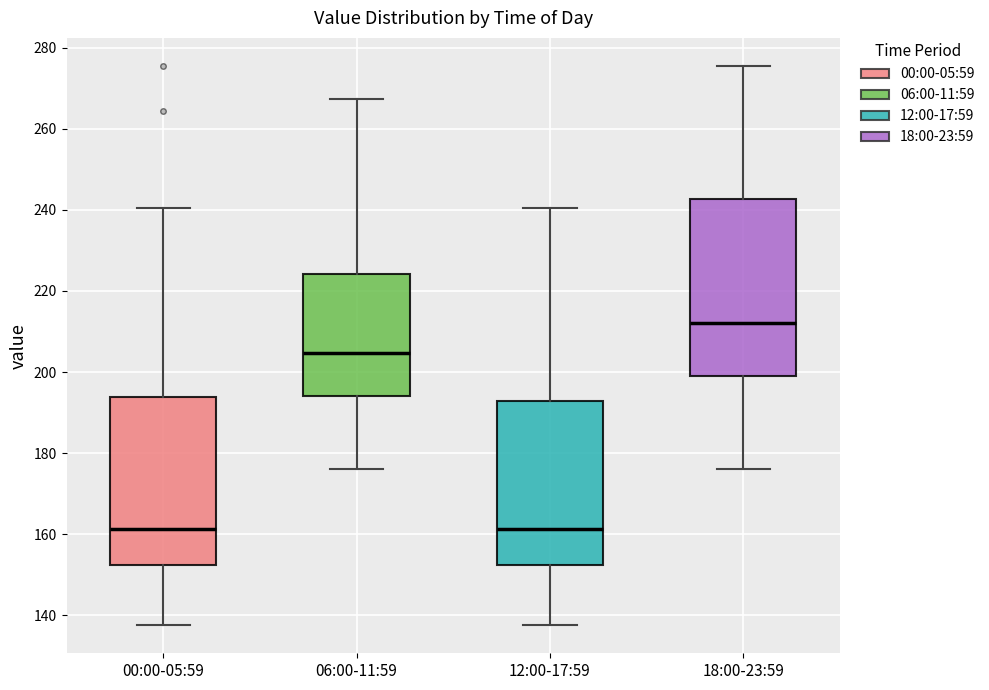

Where does the upper whisker of the box for 18:00-23:59 end on the y-axis? The values are not printed on the chart, so give them approximately, as read against the axis.

276